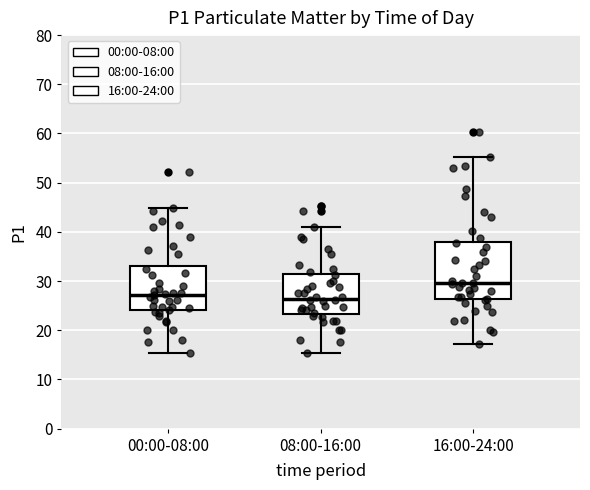

Reading left to right, transcribe this box plot: for each box, give where its median line is, the range the box spans, and where its two whiskers end, as read against the y-axis. The values are not printed on the chart, so give them approximately, as read against the axis.

00:00-08:00: median 27, box 24 to 33, whiskers 15 to 45
08:00-16:00: median 26, box 23 to 31, whiskers 15 to 41
16:00-24:00: median 30, box 26 to 38, whiskers 17 to 55